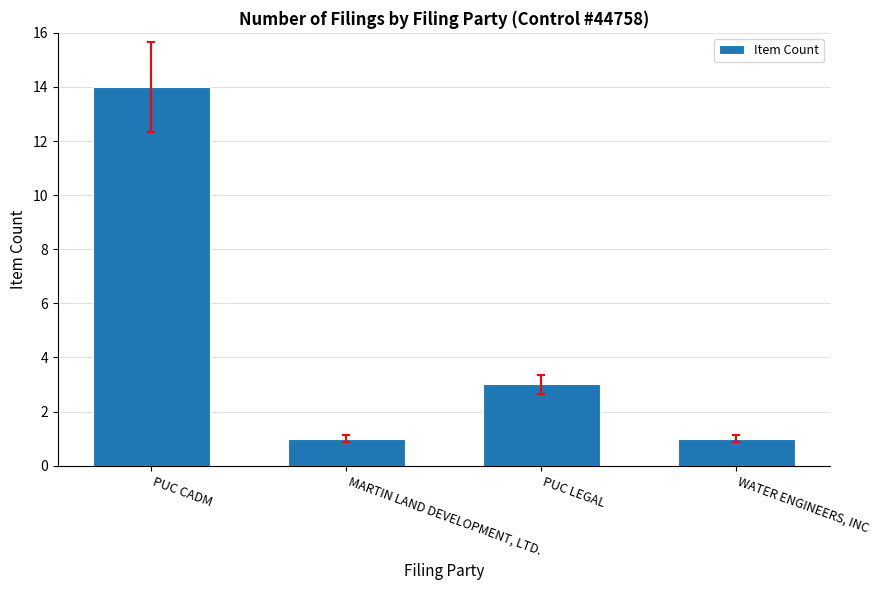

Between PUC CADM and PUC LEGAL, which is larger?

PUC CADM